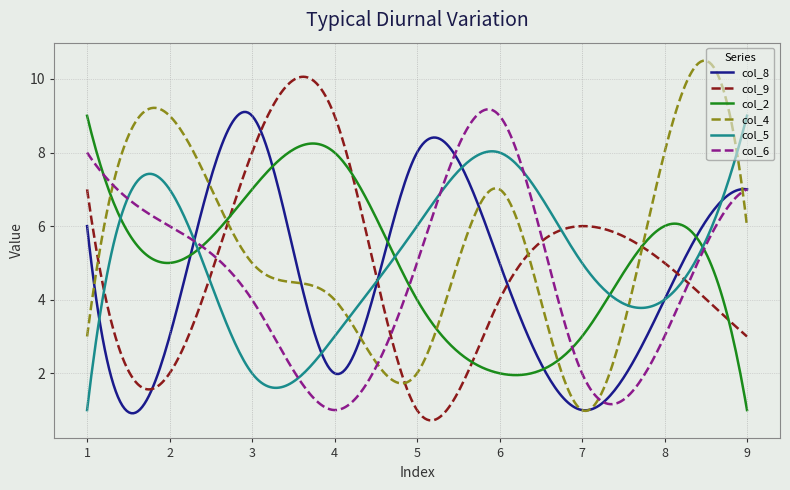

What is the smallest value displayed?

0.7